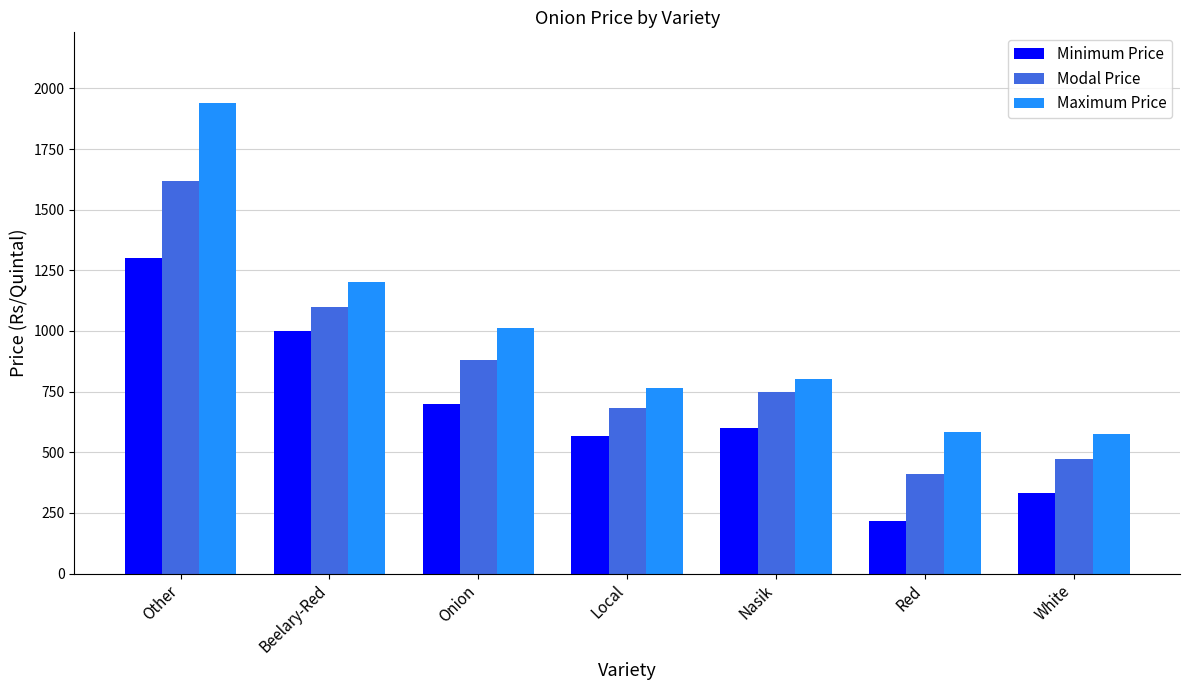

What is the total value across all series at Local?

2016.7